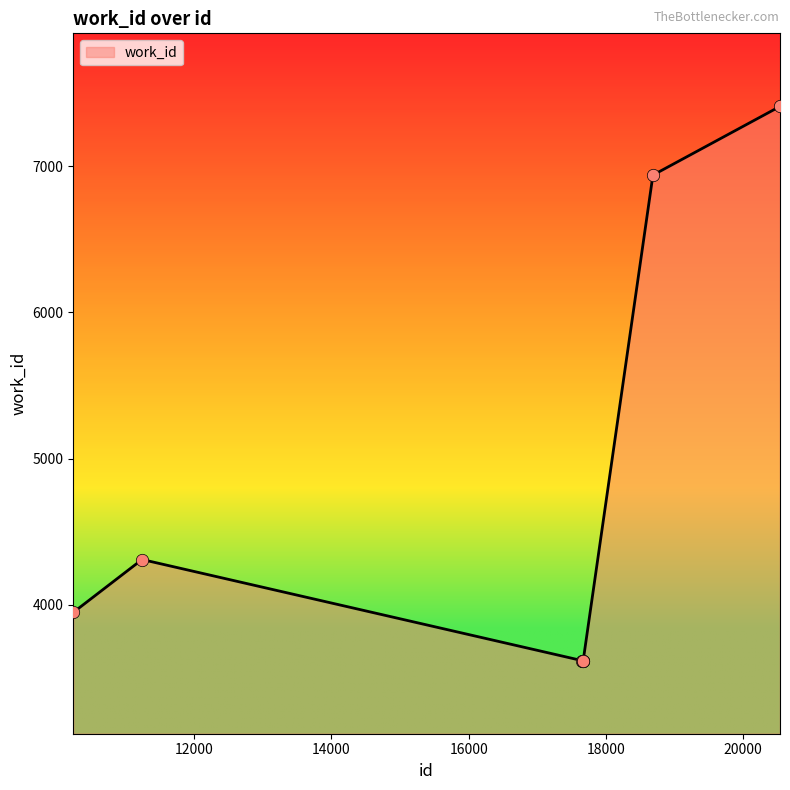

What is the smallest value displayed?

3617